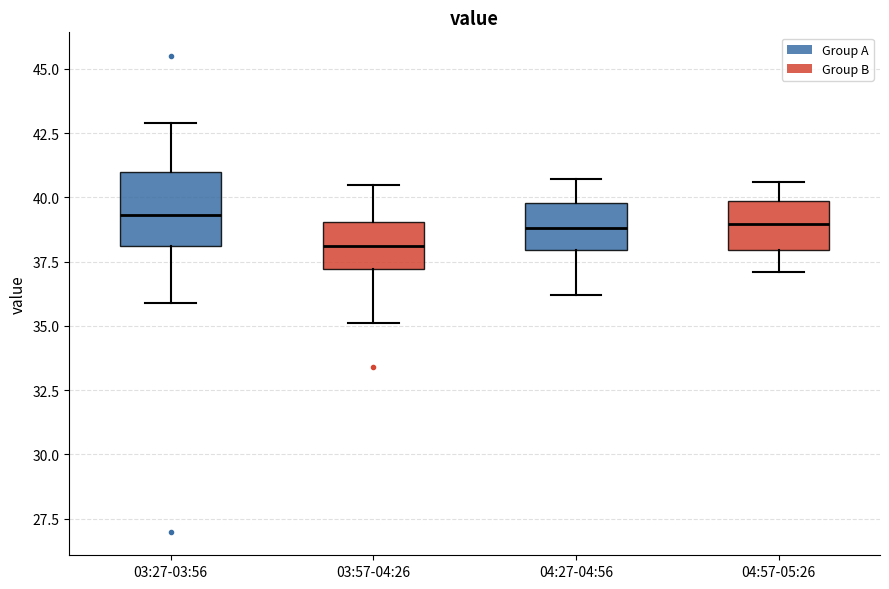

Where does the lower whisker of the box for 04:27-04:56 end on the y-axis? The values are not printed on the chart, so give them approximately, as read against the axis.

36.0